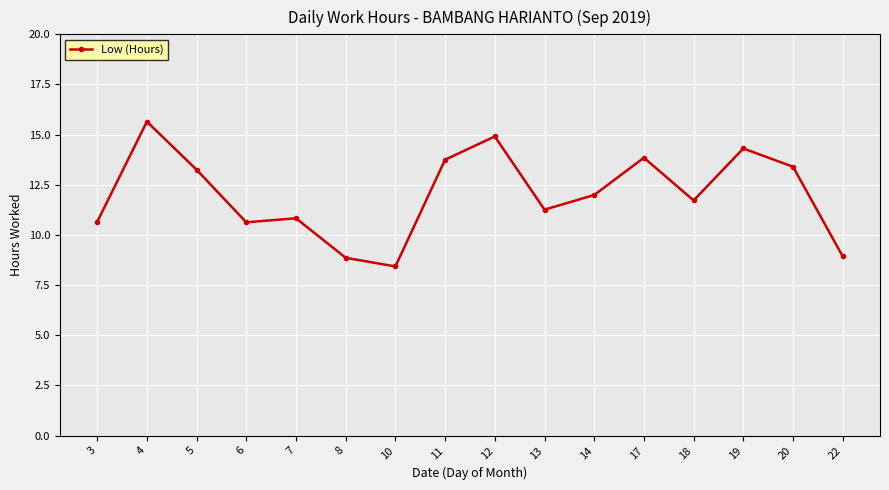

What is the value of the 6th point from the left?

8.9